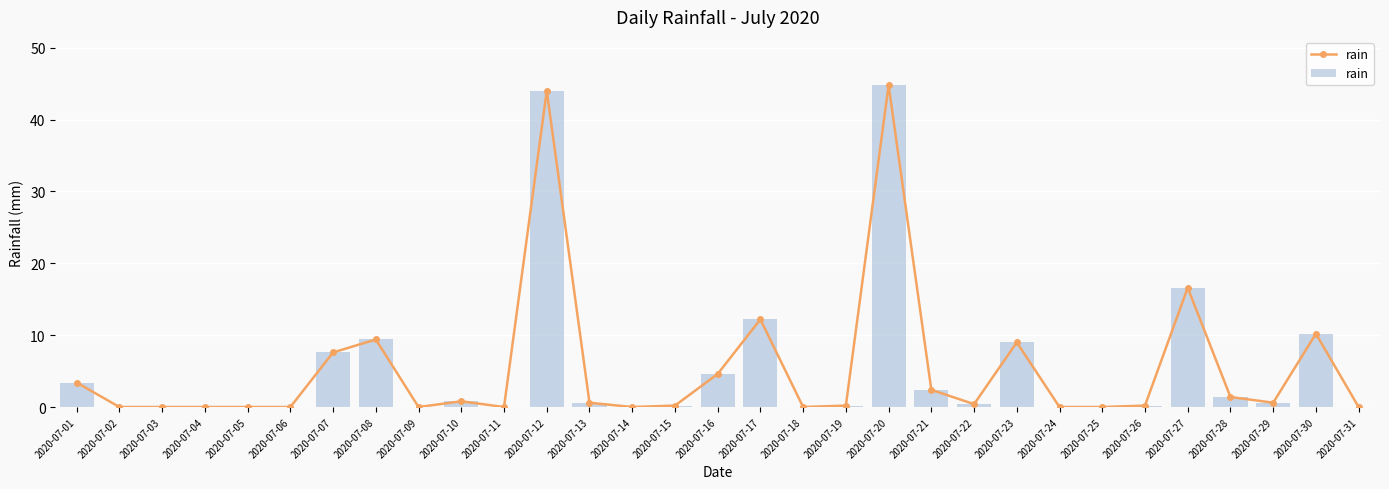

Reading left to right, what are all the values shown in this chart?

2020-07-01=3.4	2020-07-02=0.0	2020-07-03=0.0	2020-07-04=0.0	2020-07-05=0.0	2020-07-06=0.0	2020-07-07=7.6	2020-07-08=9.4	2020-07-09=0.0	2020-07-10=0.8	2020-07-11=0.0	2020-07-12=44.0	2020-07-13=0.6	2020-07-14=0.0	2020-07-15=0.2	2020-07-16=4.6	2020-07-17=12.2	2020-07-18=0.0	2020-07-19=0.2	2020-07-20=44.8	2020-07-21=2.4	2020-07-22=0.4	2020-07-23=9.0	2020-07-24=0.0	2020-07-25=0.0	2020-07-26=0.2	2020-07-27=16.6	2020-07-28=1.4	2020-07-29=0.6	2020-07-30=10.2	2020-07-31=0.0